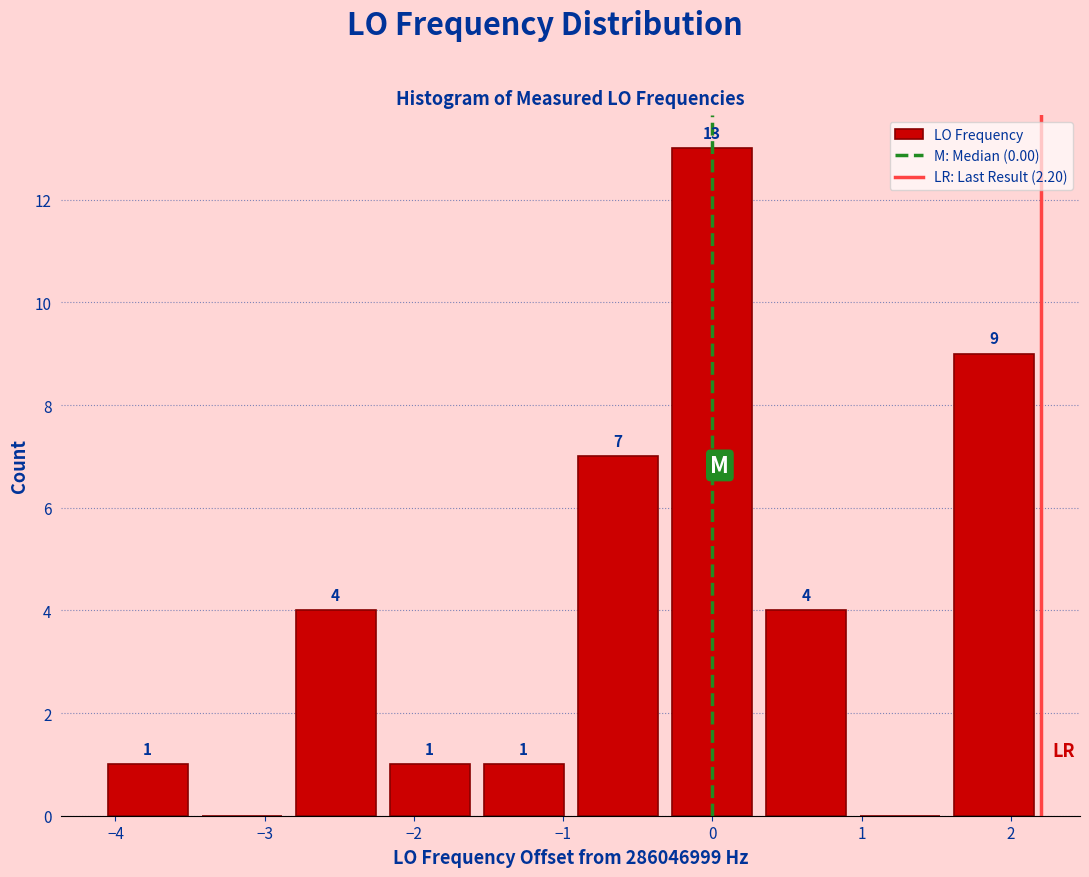

Which range on the x-axis has the tallest bar?

-0.3 to 0.3